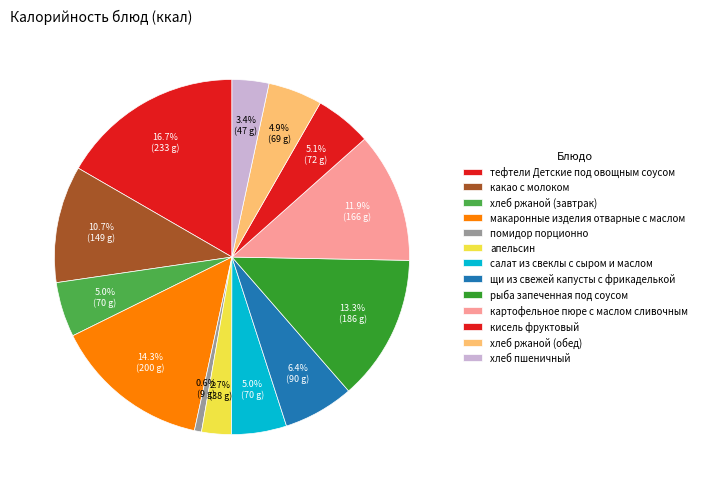

Count the number of slices in the pie.

13